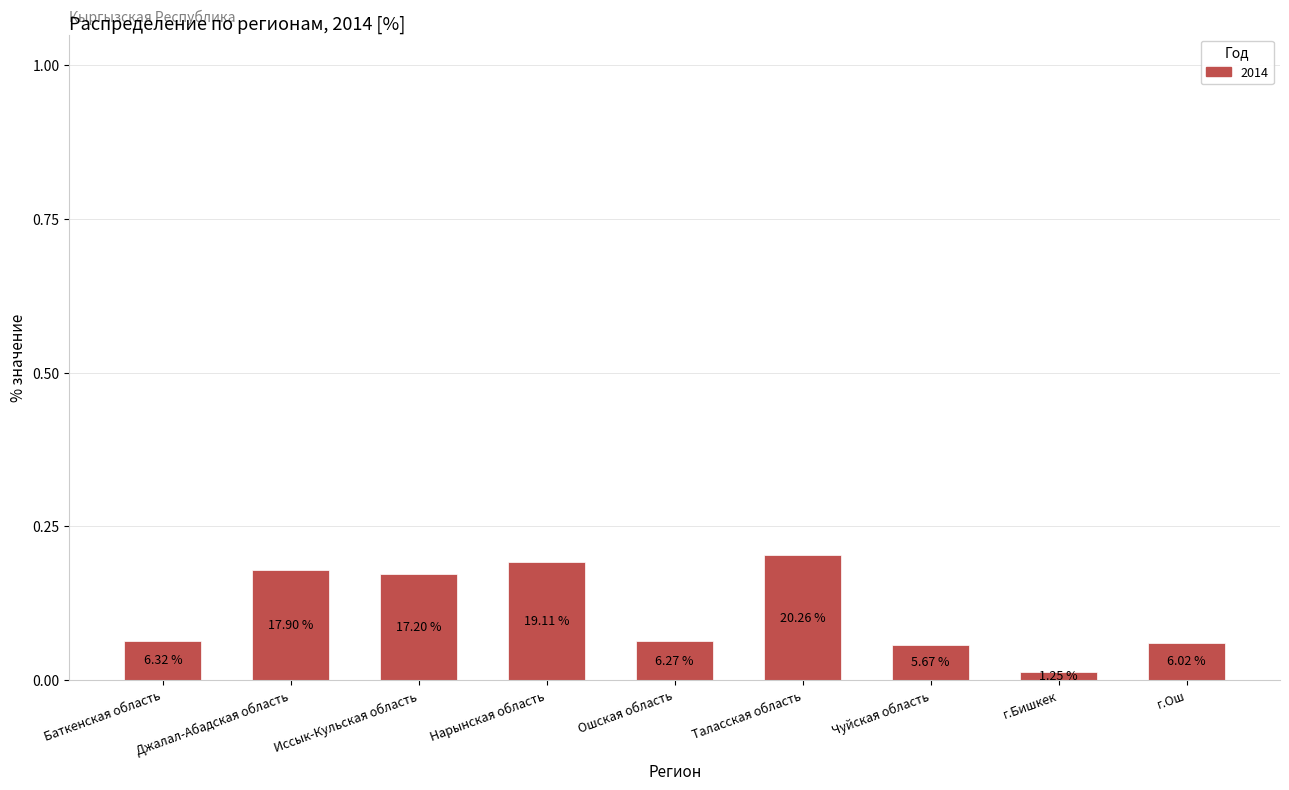

Rank the categories by value from lowest to highest.

г.Бишкек, Чуйская область, г.Ош, Ошская область, Баткенская область, Иссык-Кульская область, Джалал-Абадская область, Нарынская область, Таласская область